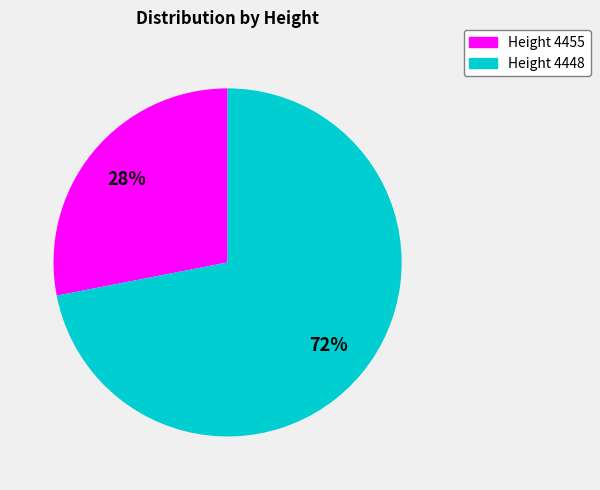

Combined, do Height 4448 and Height 4455 account for over 50%?

Yes